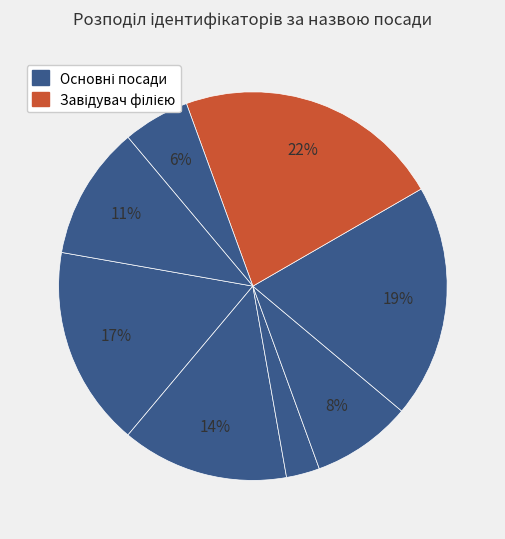

Count the number of slices in the pie.

8